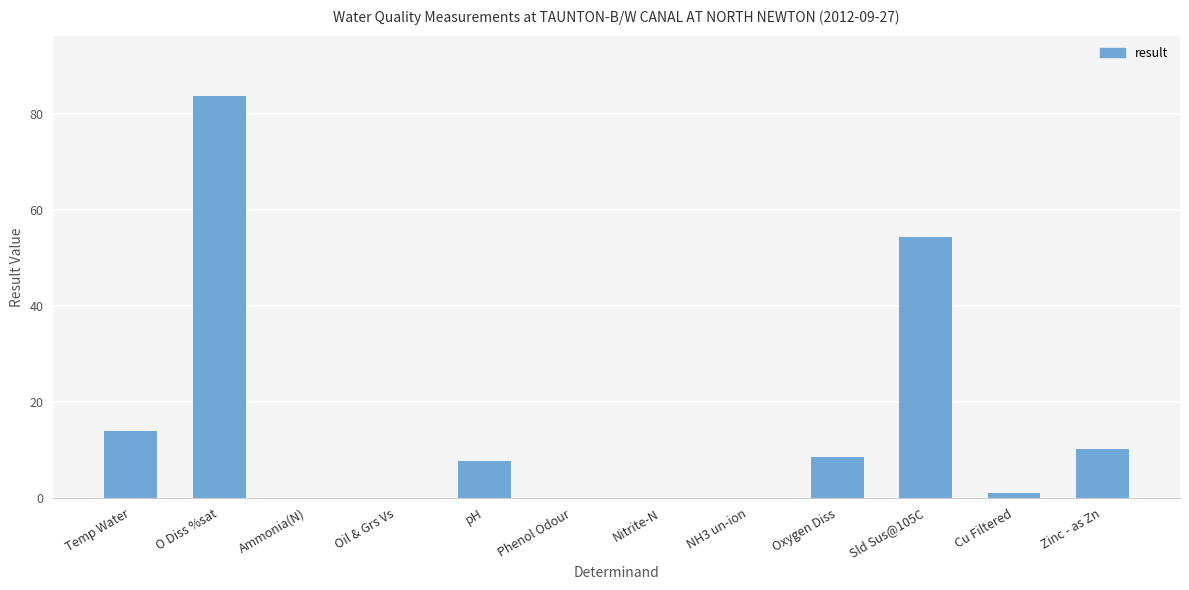

The value at Oxygen Diss is 13.5. True or false?

False